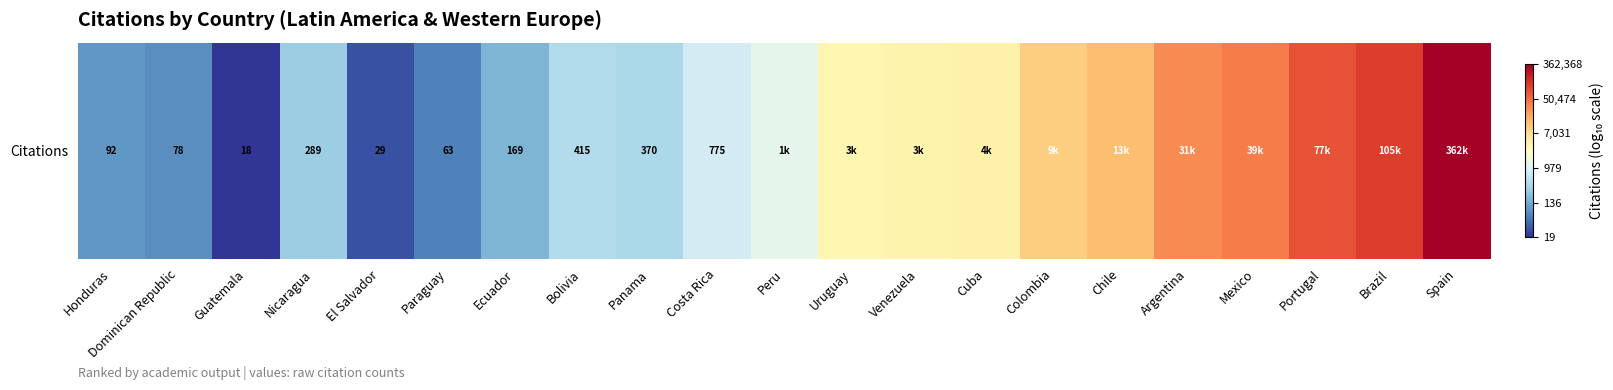

Reading right to left, extract all data points from this chart.

5.6	5.0	4.9	4.6	4.5	4.1	4.0	3.6	3.6	3.5	3.1	2.9	2.6	2.6	2.2	1.8	1.5	2.5	1.3	1.9	2.0